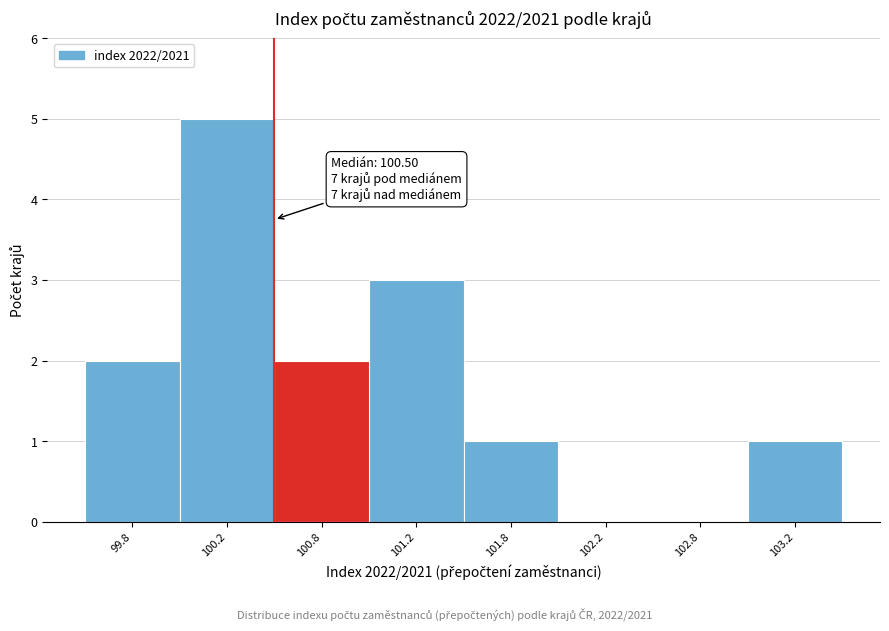

Reading left to right, transcribe all the data shown in this chart.

99.8=2	100.2=5	100.8=2	101.2=3	101.8=1	102.2=0	102.8=0	103.2=1